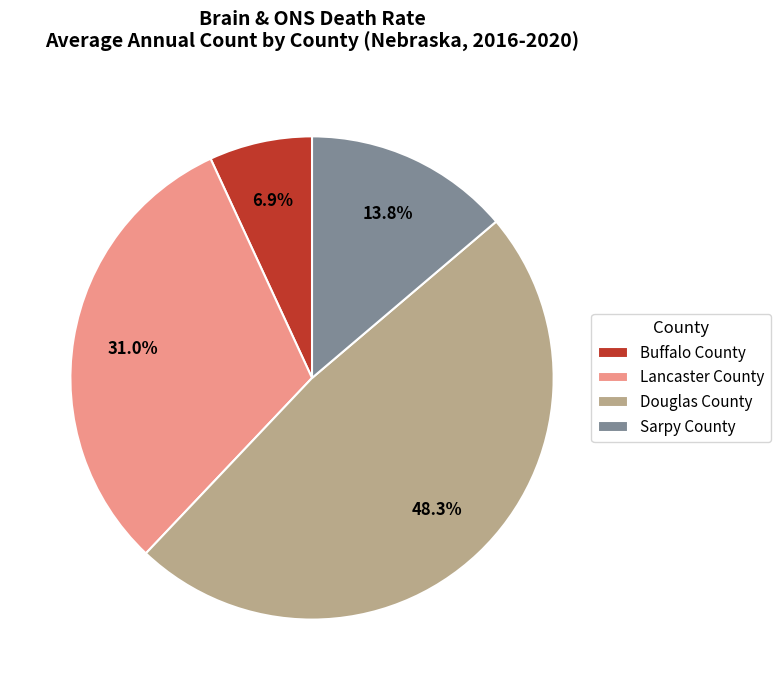

What is the ratio of the value at Douglas County to the value at Sarpy County?

3.5